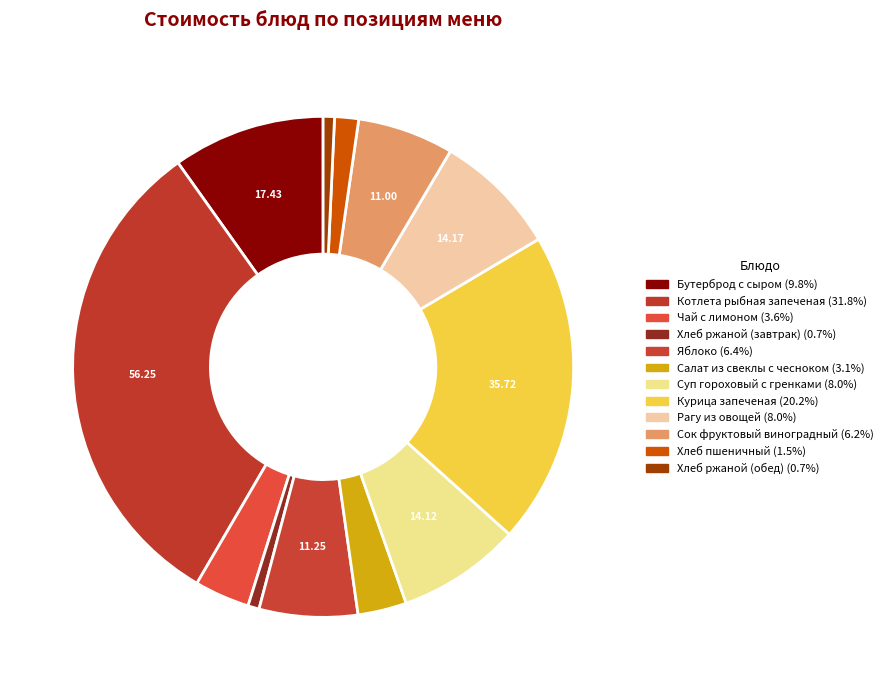

How many segments does this pie chart have?

12